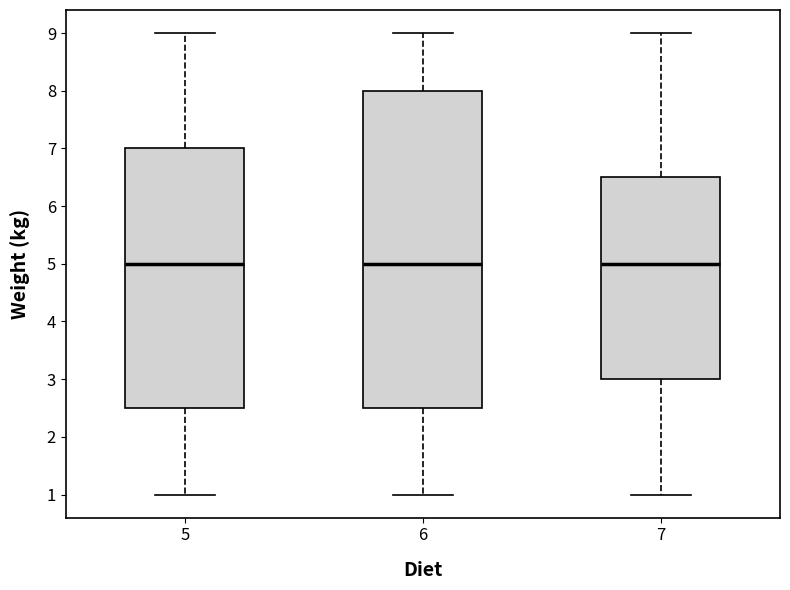

Comparing the boxes themselves (not the whiskers), which one is the tallest?

6